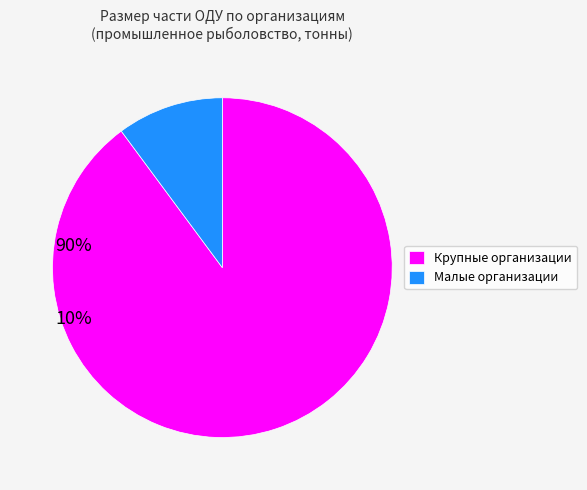

What is the majority slice?

Крупные организации